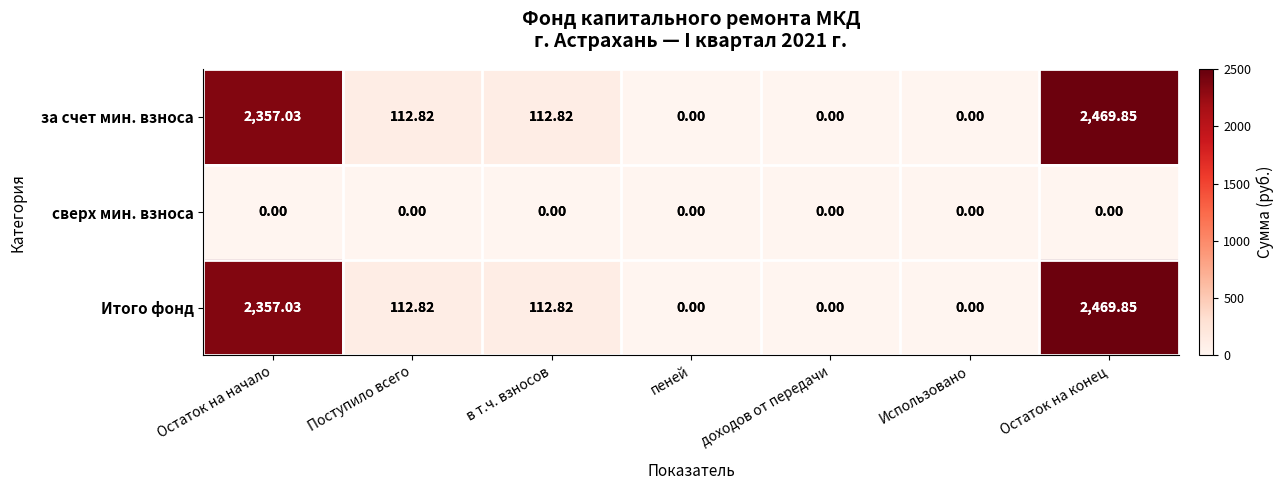

At which category is the sum across all series the highest?

Остаток на конец